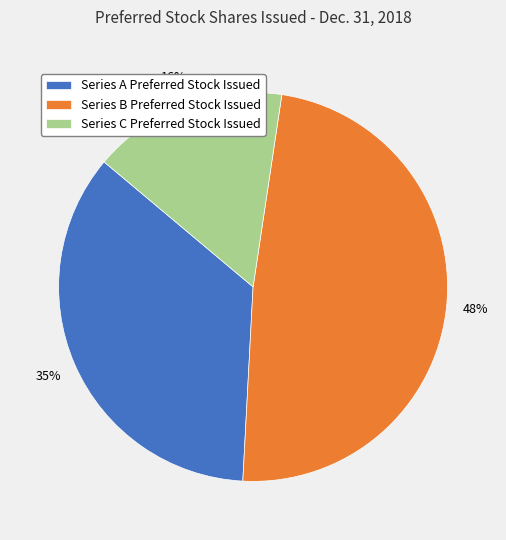

What is the ratio of the value at Series A Preferred Stock Issued to the value at Series C Preferred Stock Issued?

2.2